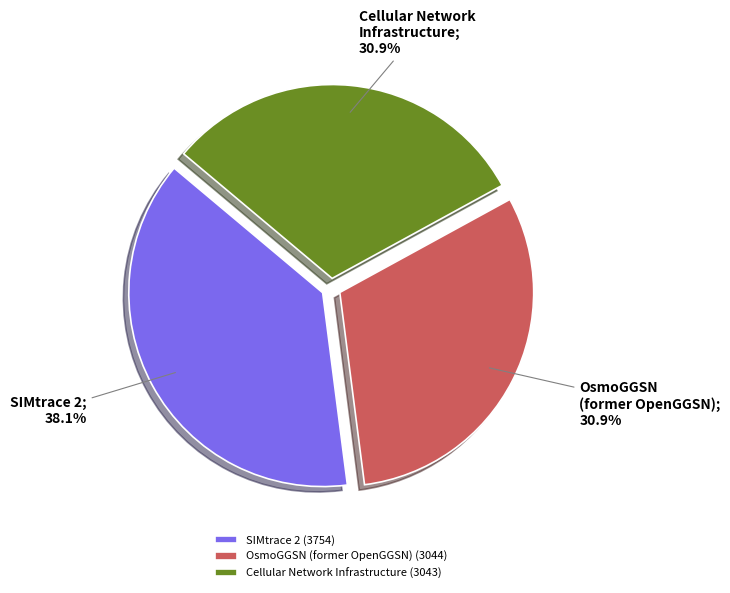

Is there any slice that represents more than half of the pie?

No